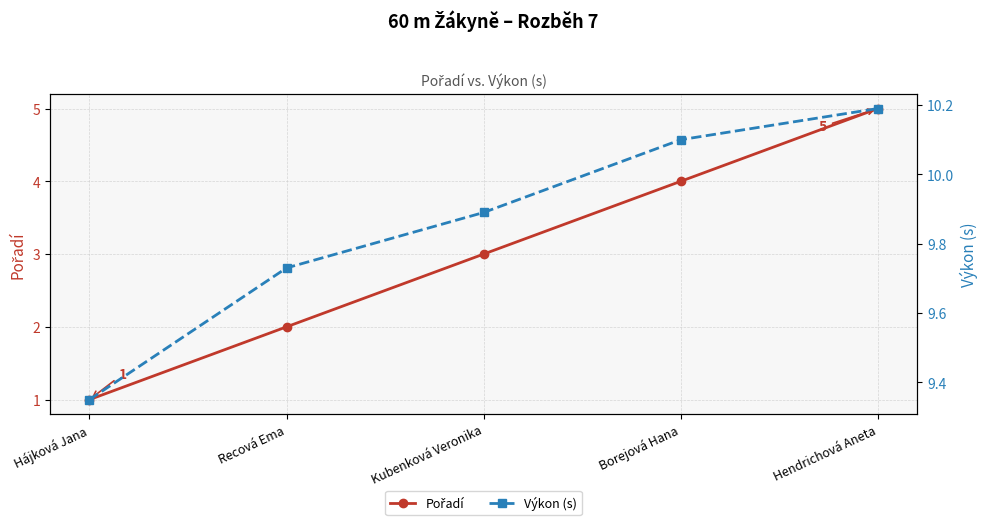

How many data points does each series have?

5